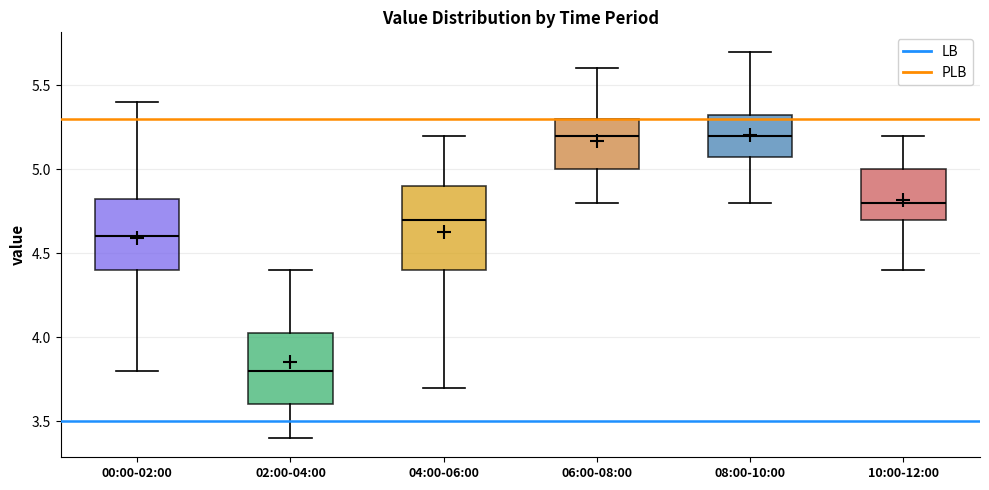

Which box's median line is the lowest?

02:00-04:00